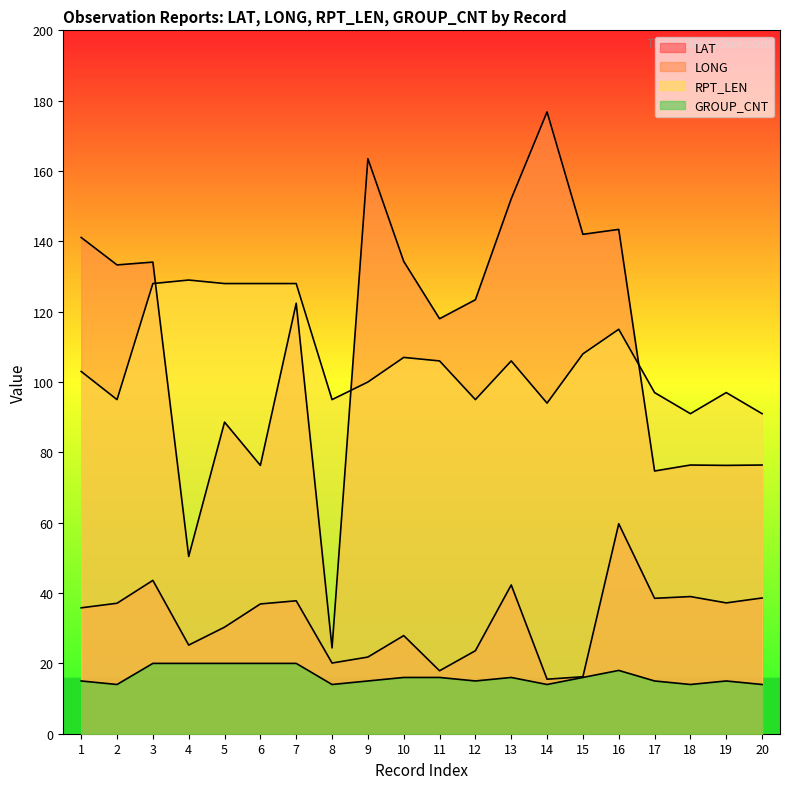

What is the difference between the second highest and minimum values in the LAT series?

28.1